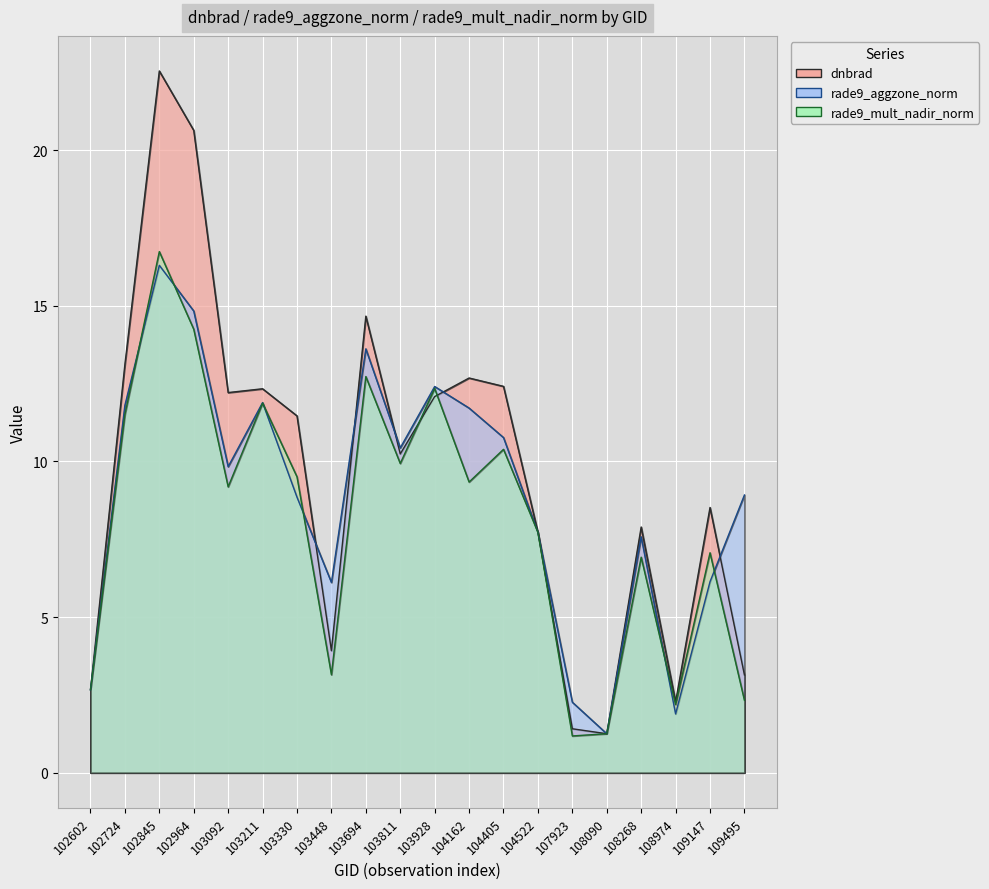

How many values in the rade9_mult_nadir_norm series are below 9?

9